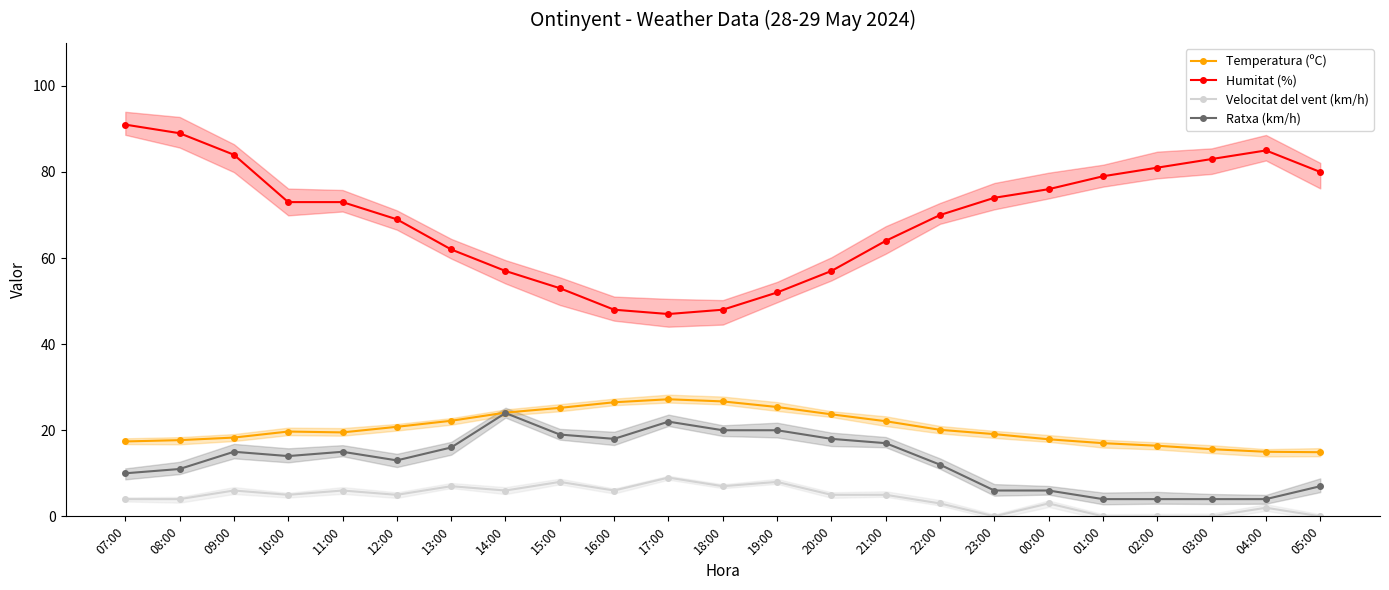

What is the difference between the maximum and minimum values in the Temperatura (ºC) series?

12.3